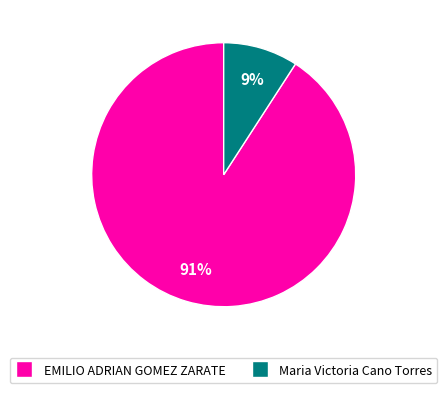

What is the largest slice in the pie chart?

EMILIO ADRIAN GOMEZ ZARATE